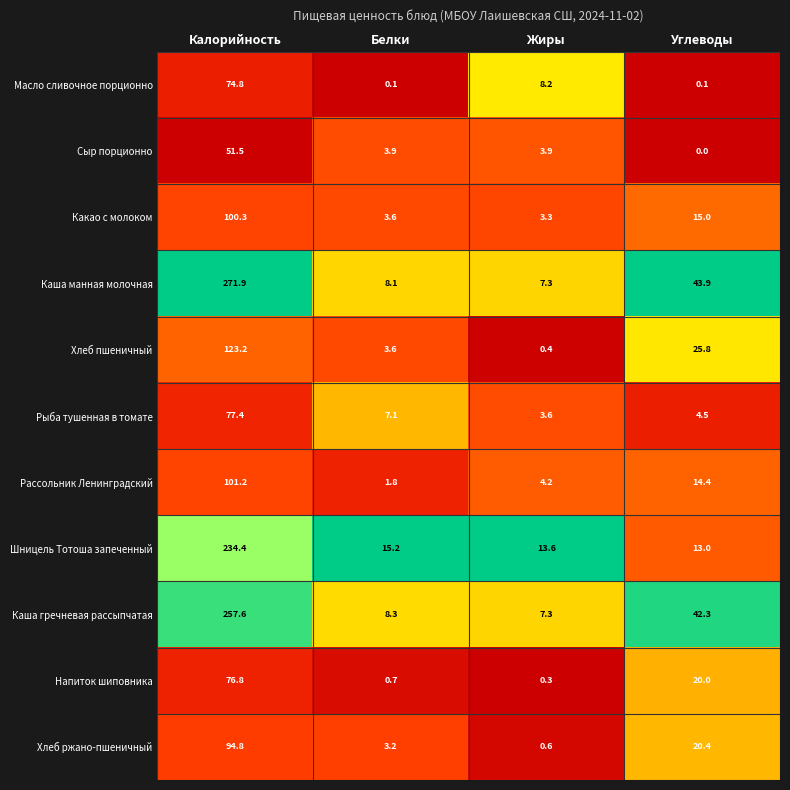

Which series changed the most between Калорийность and Углеводы?

Каша манная молочная